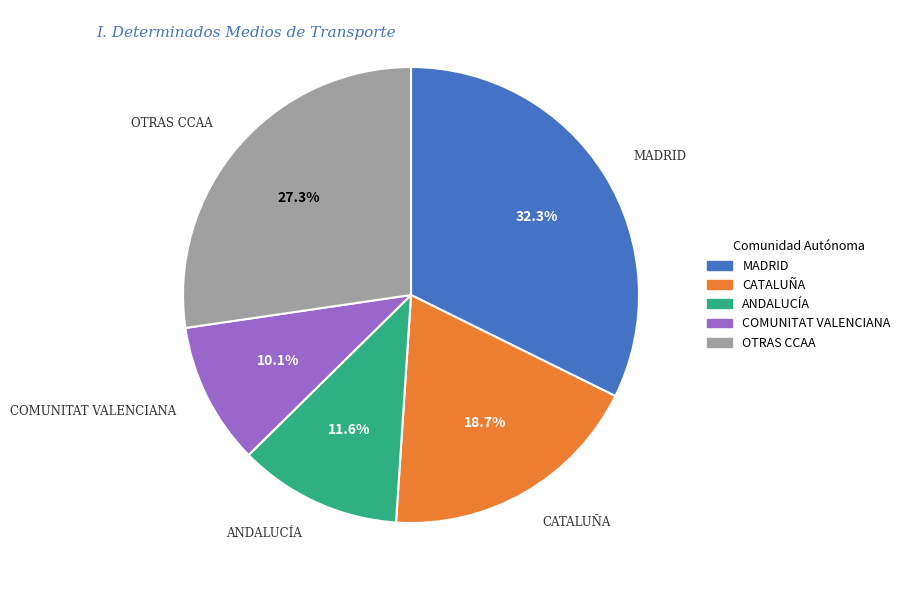

Is there any slice that represents more than half of the pie?

No